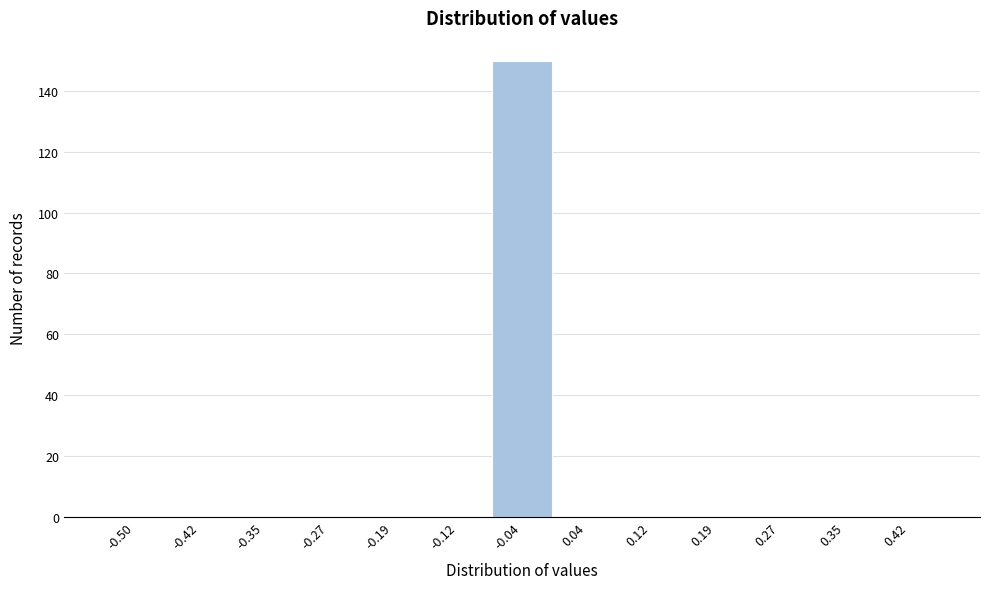

Reading left to right, transcribe all the data shown in this chart.

-0.50=0	-0.42=0	-0.35=0	-0.27=0	-0.19=0	-0.12=0	-0.04=150	0.04=0	0.12=0	0.19=0	0.27=0	0.35=0	0.42=0